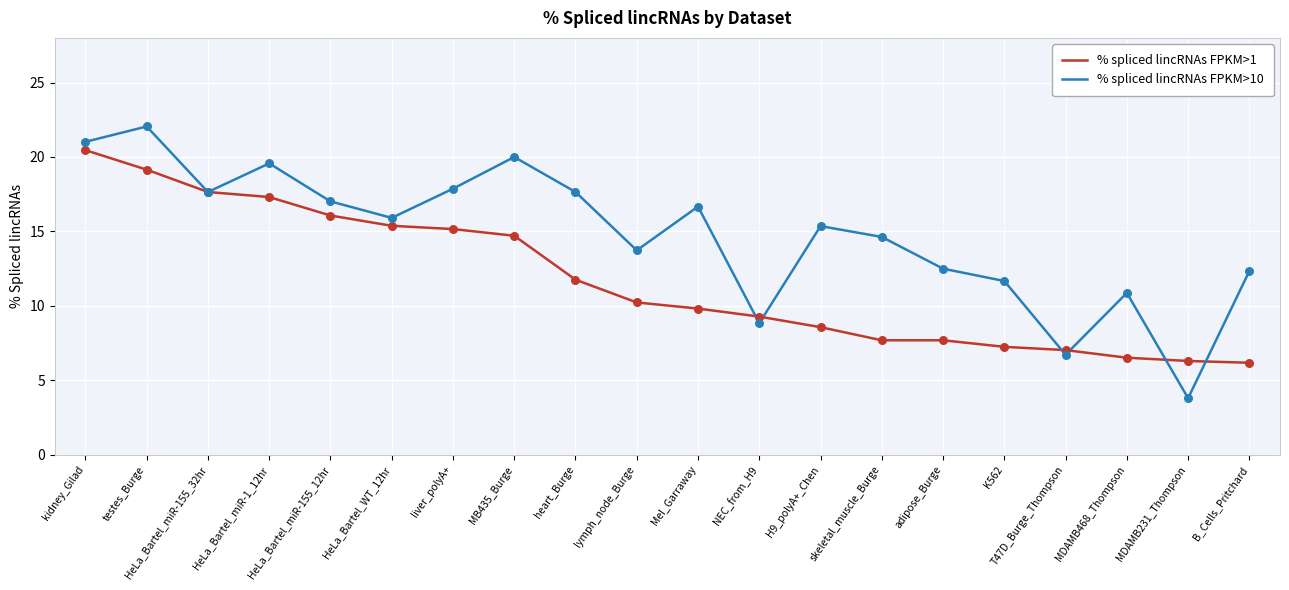

Which series has the largest total across all categories?

% spliced lincRNAs FPKM>10